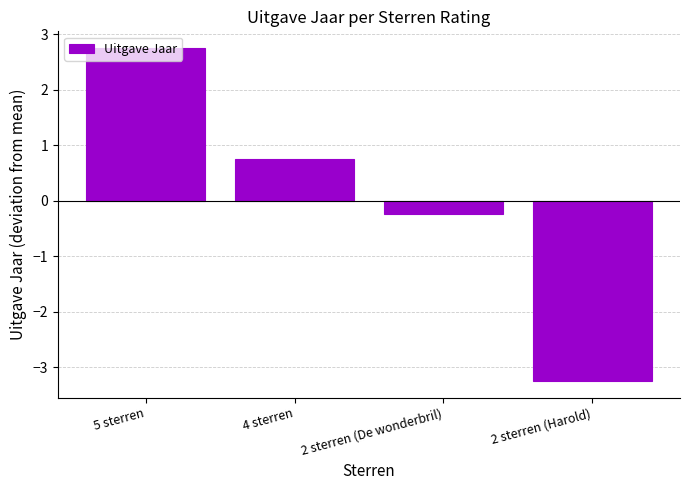

Is it true that the value at 5 sterren is 4.8?

False